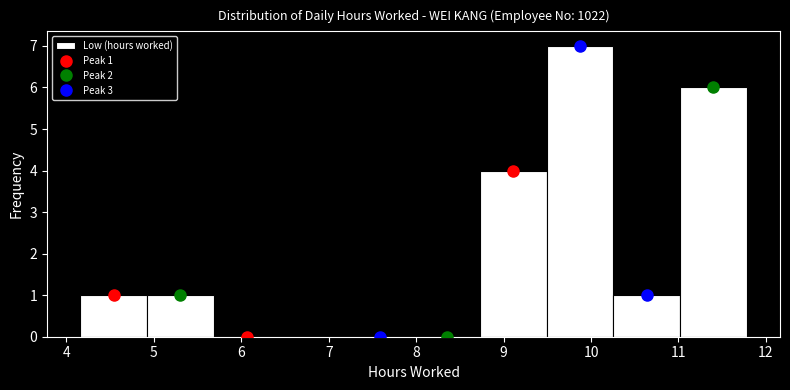

Over which range of the x-axis is the bar tallest?

9.5 to 10.3